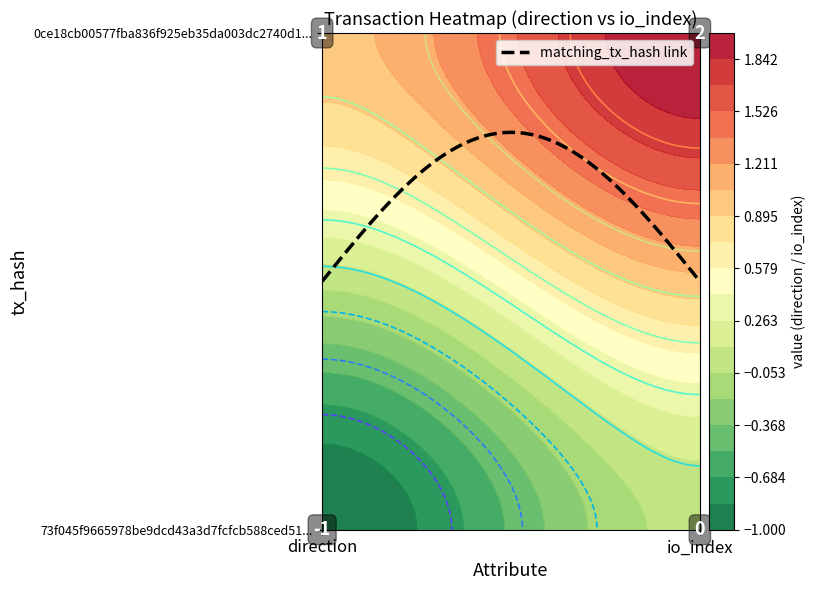

Rank the series by their maximum value, from lowest to highest.

73f045f9665978be9dcd43a3d7fcfcb588ced51, 0ce18cb00577fba836f925eb35da003dc2740d1